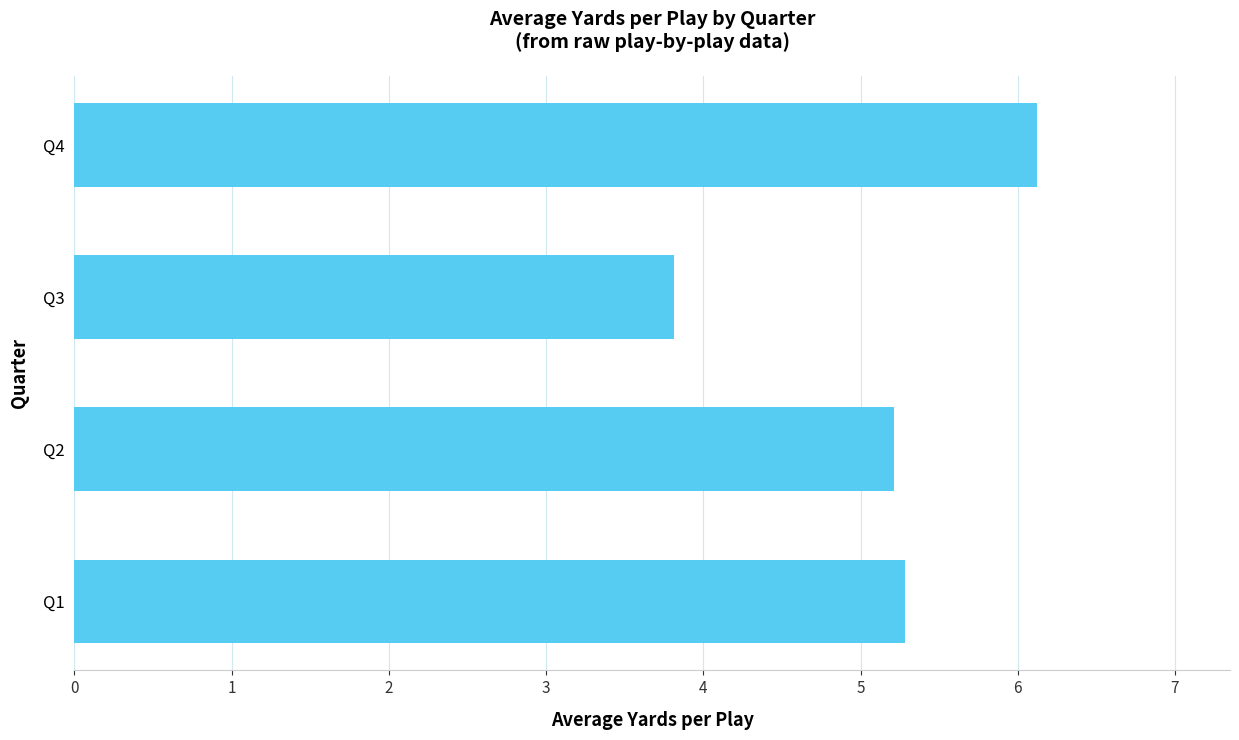

Is it true that the value at Q2 is 5.2?

True